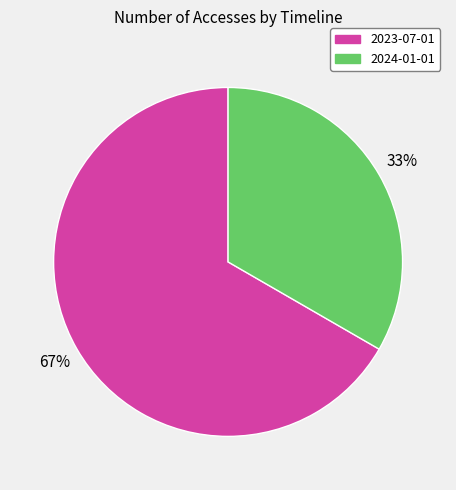

To the nearest percent, what is the combined percentage of 2024-01-01 and 2023-07-01?

100%